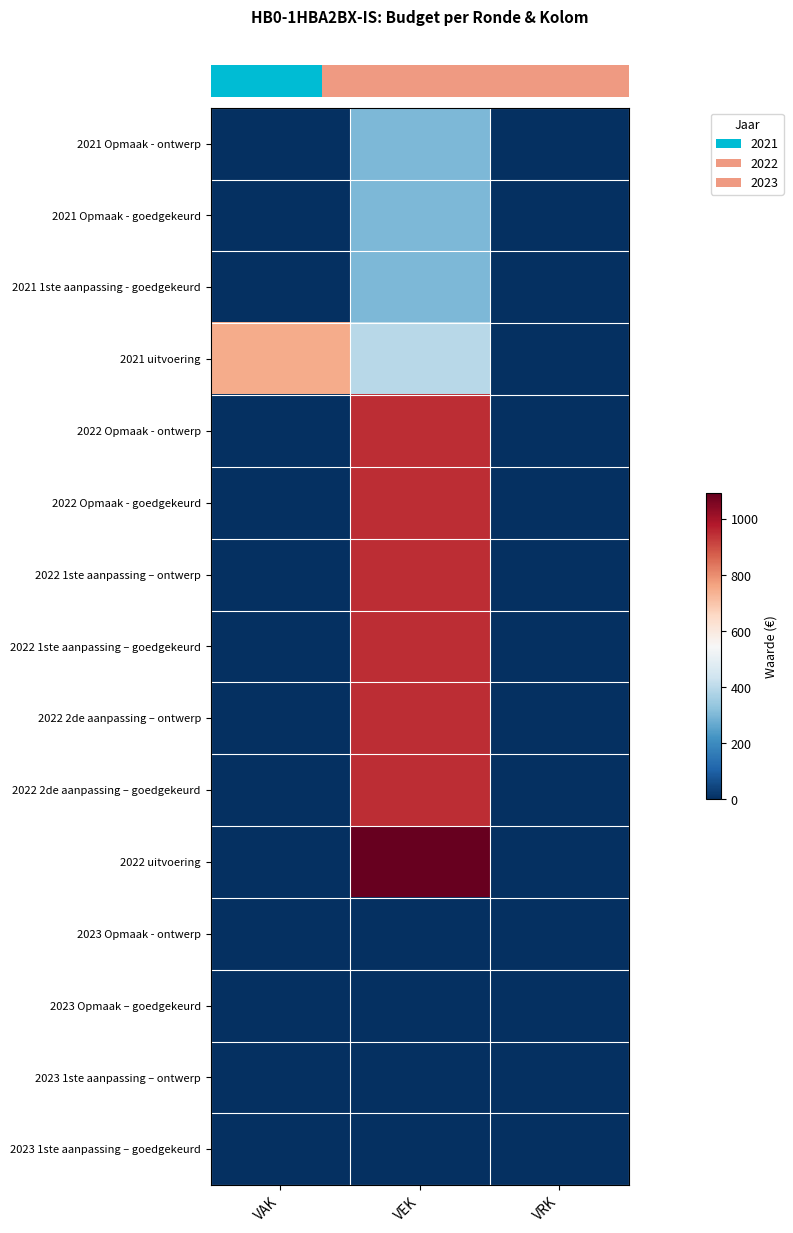

At which category is the sum across all series the highest?

VEK